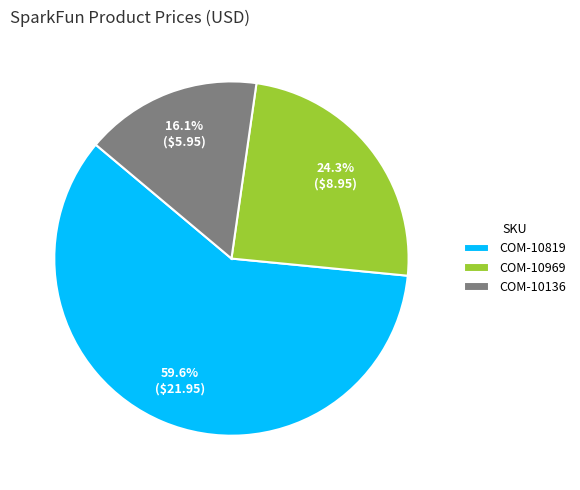

Rank the categories by value from highest to lowest.

COM-10819, COM-10969, COM-10136